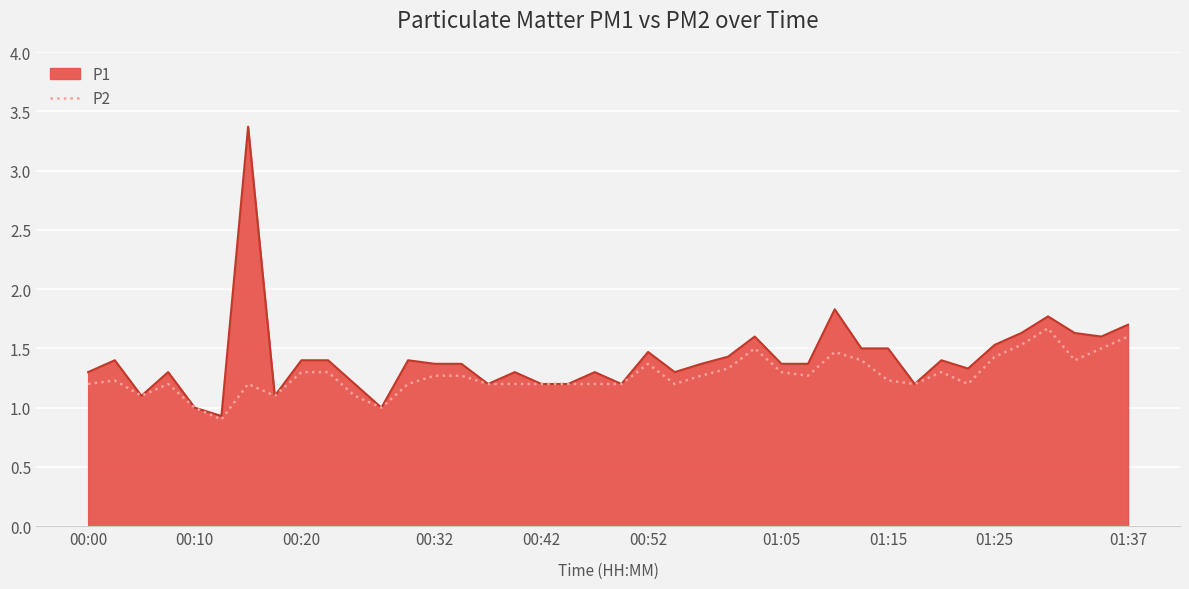

List the series in order of their peak value, highest first.

P1, P2